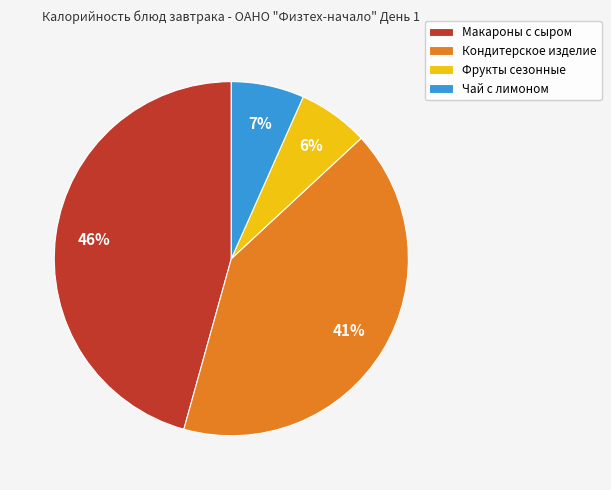

Is the sum of Макароны с сыром and Чай с лимоном greater than half?

Yes